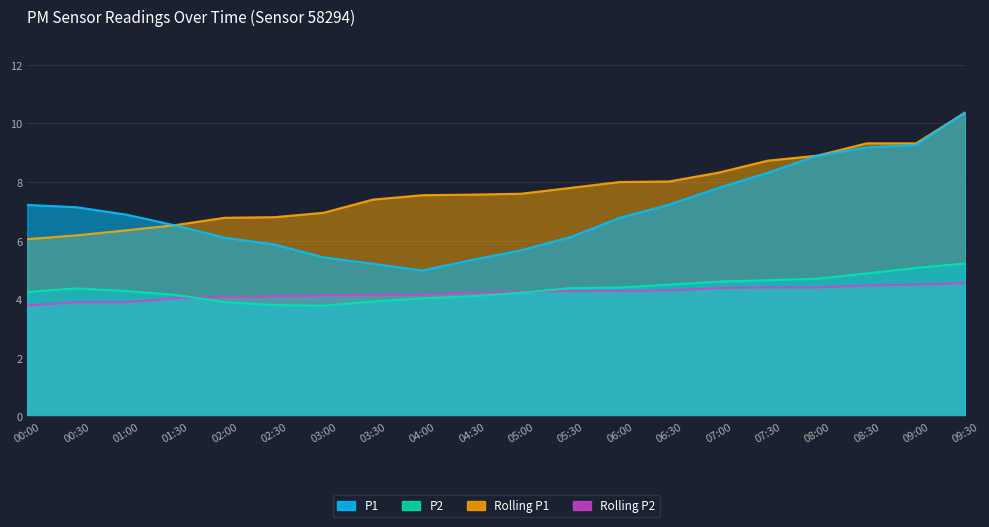

True or false: Rolling P1 has more than 1 interior local peaks.

False